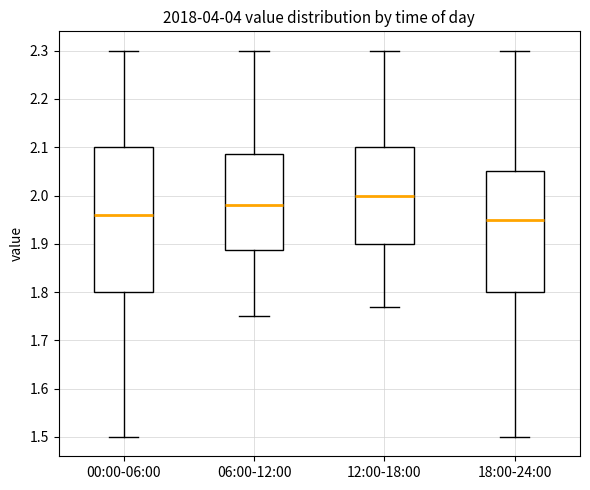

Where does the lower whisker of the box for 18:00-24:00 end on the y-axis? The values are not printed on the chart, so give them approximately, as read against the axis.

1.50